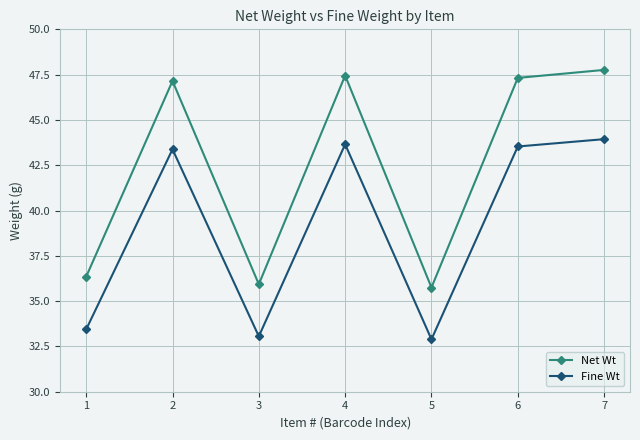

What is the sum of the Net Wt values at 7 and 4?

95.2